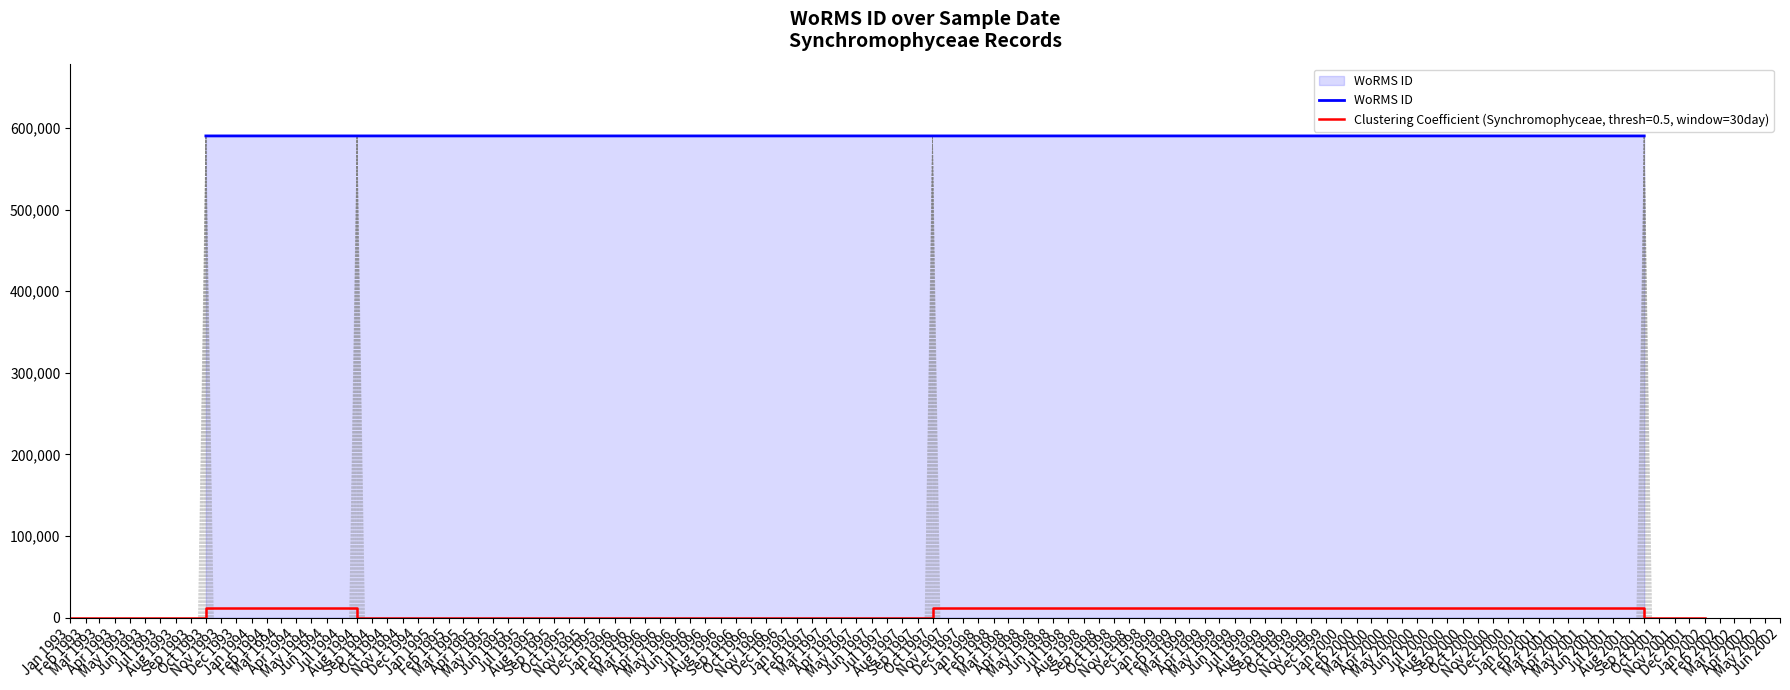

What is the highest value of the WoRMS ID series?

590433